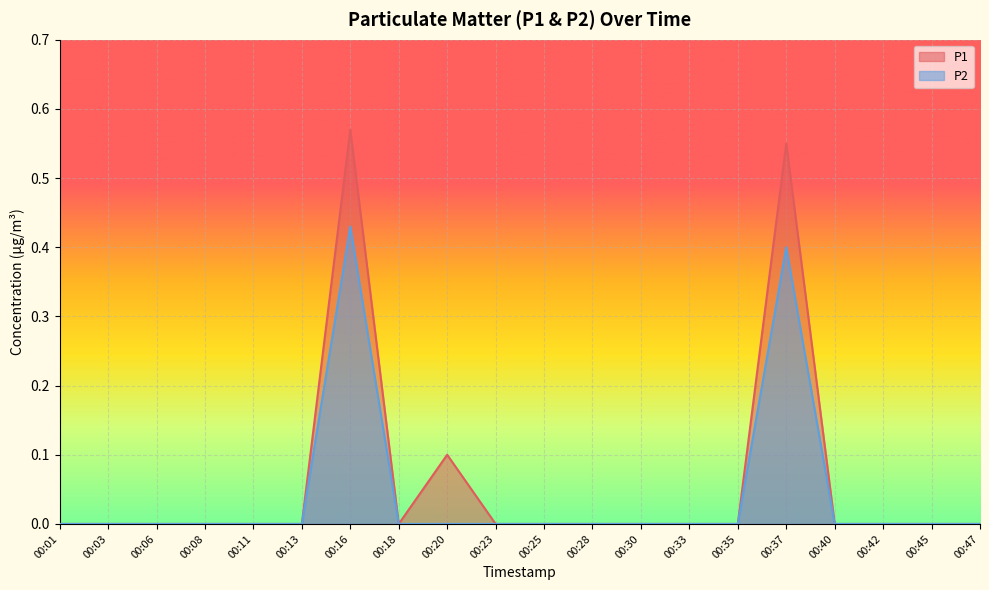

Is it true that P2 equals 0.2 at 00:47?

False